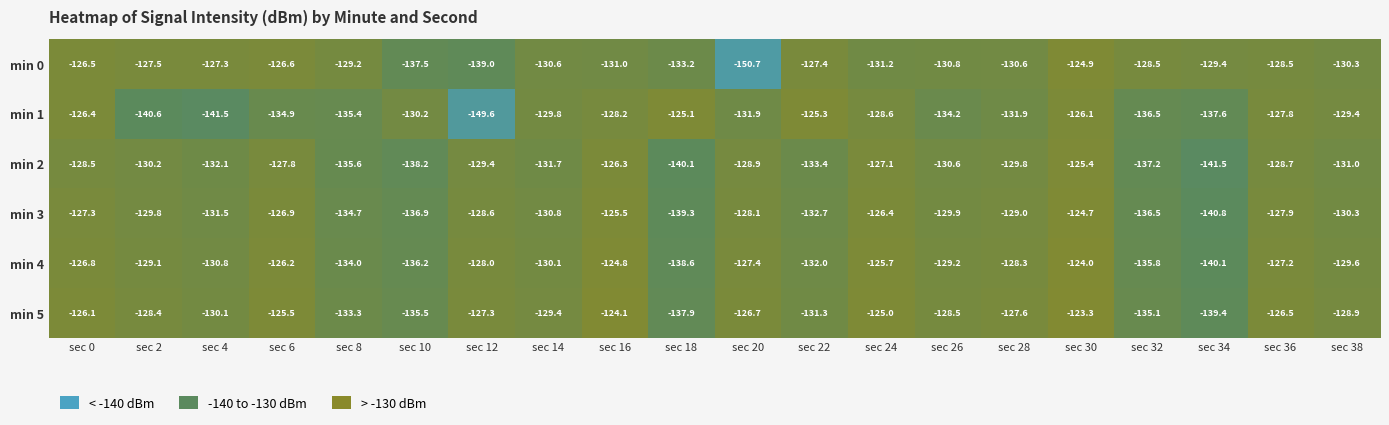

Where does the min 5 series first go above -128?

sec 0